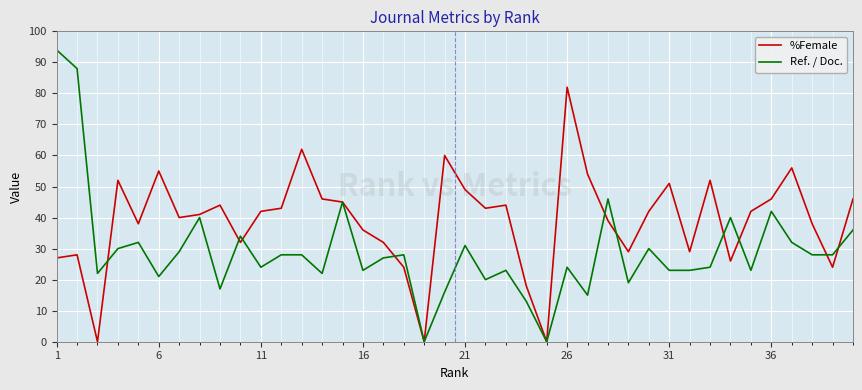

Which series has the largest total across all categories?

%Female